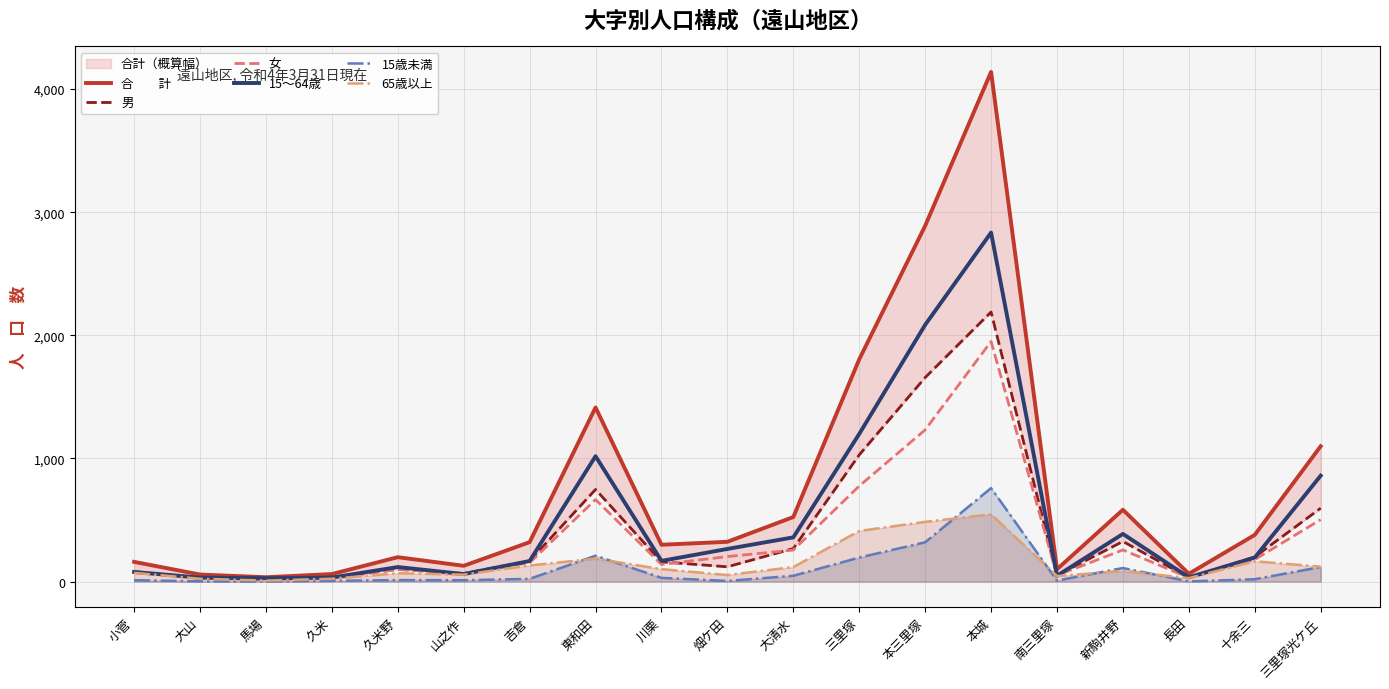

At which category is the sum across all series the highest?

本城